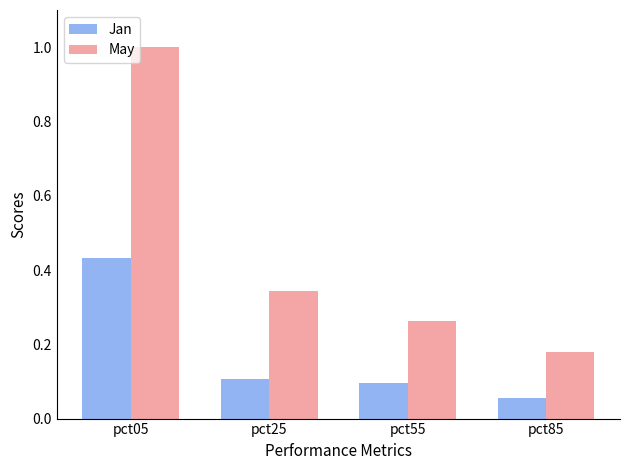

How many bars are there in total?

8